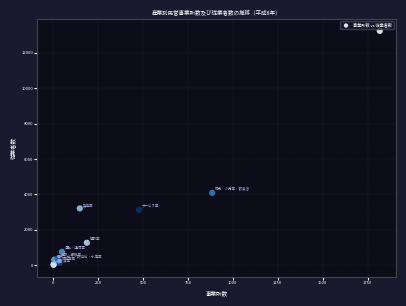

What Y value in the scatter plot is closest to 6626?

4081